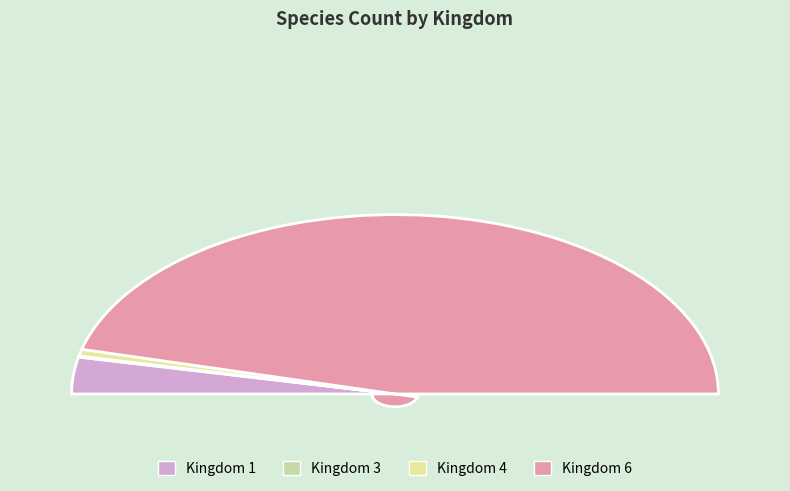

How many segments does this pie chart have?

4